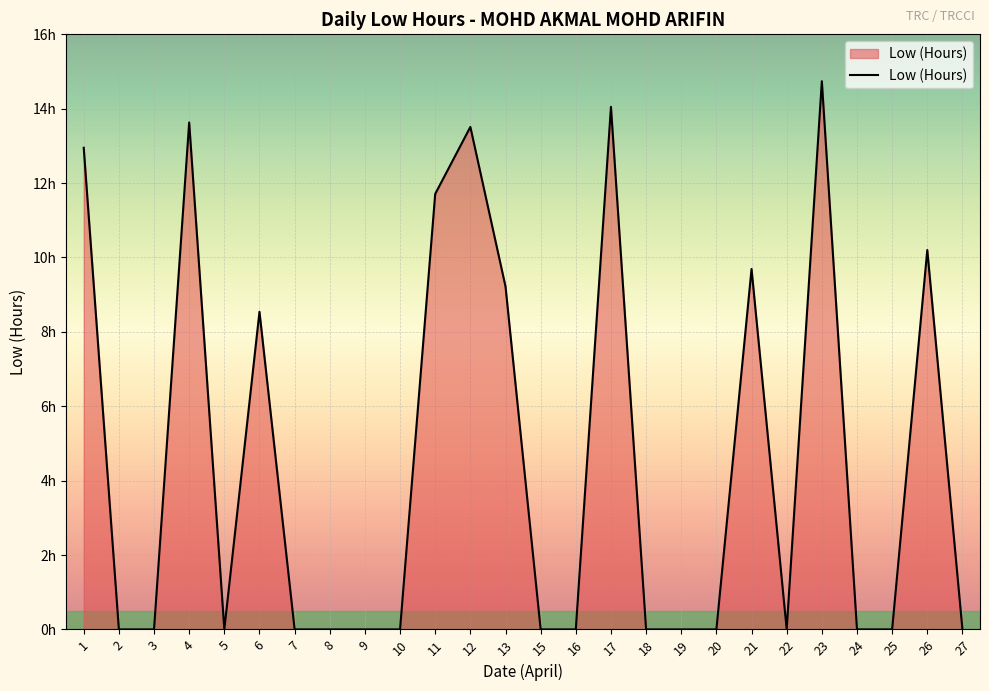

Between 8 and 26, which is larger?

26